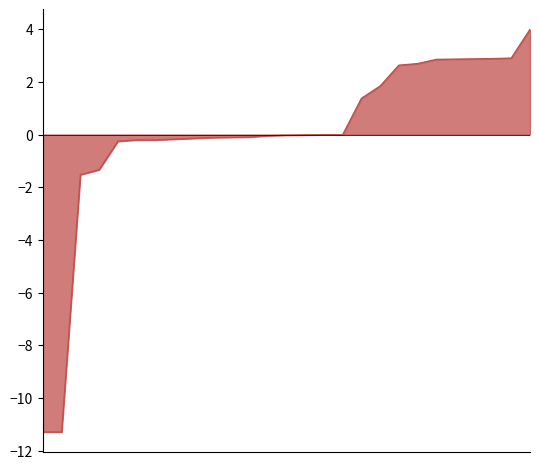

What is the minimum value shown in the chart?

-11.3